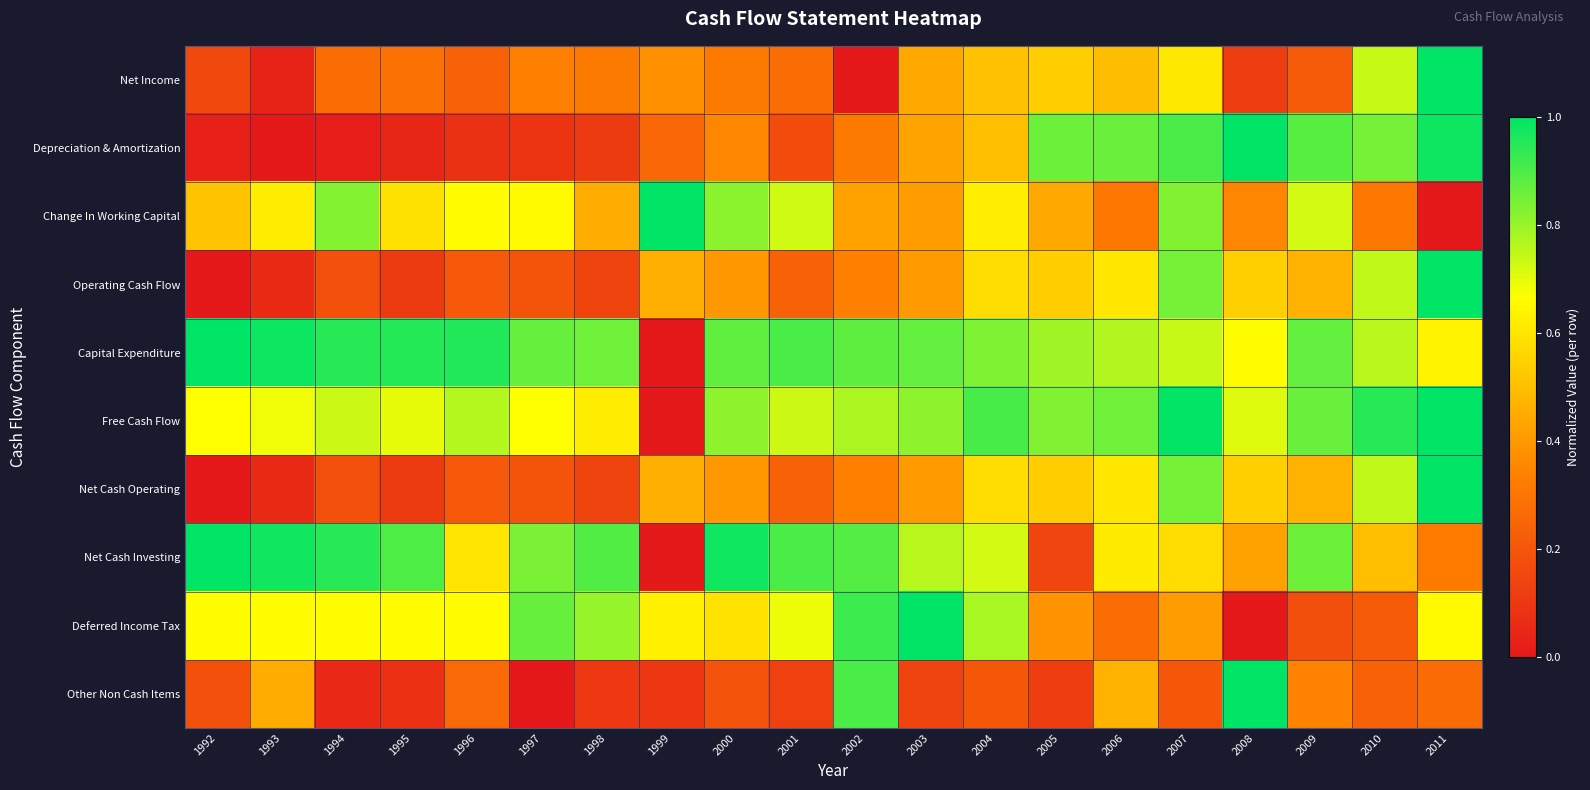

What is the difference between the highest and lowest values at 1992?

1.0